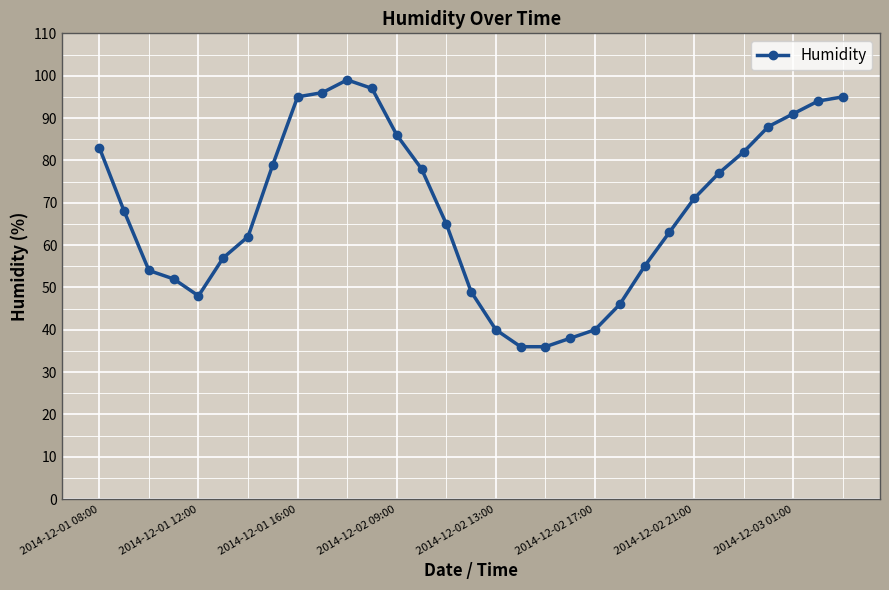

How many interior local peaks (higher than both neighbors) does the data have?

1